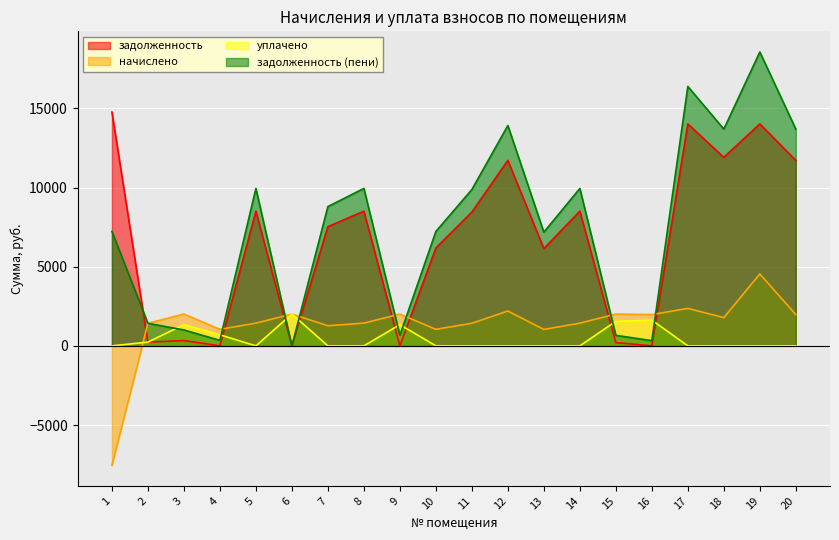

How many lines are shown in the chart?

4